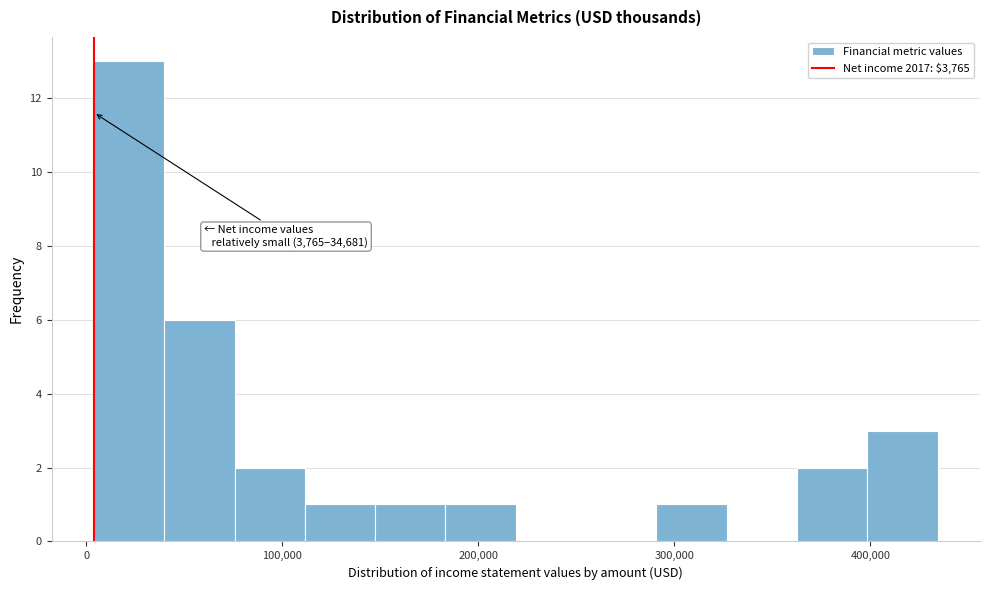

Read against the x-axis, roughly where is the centre of the tallest bar?

20000